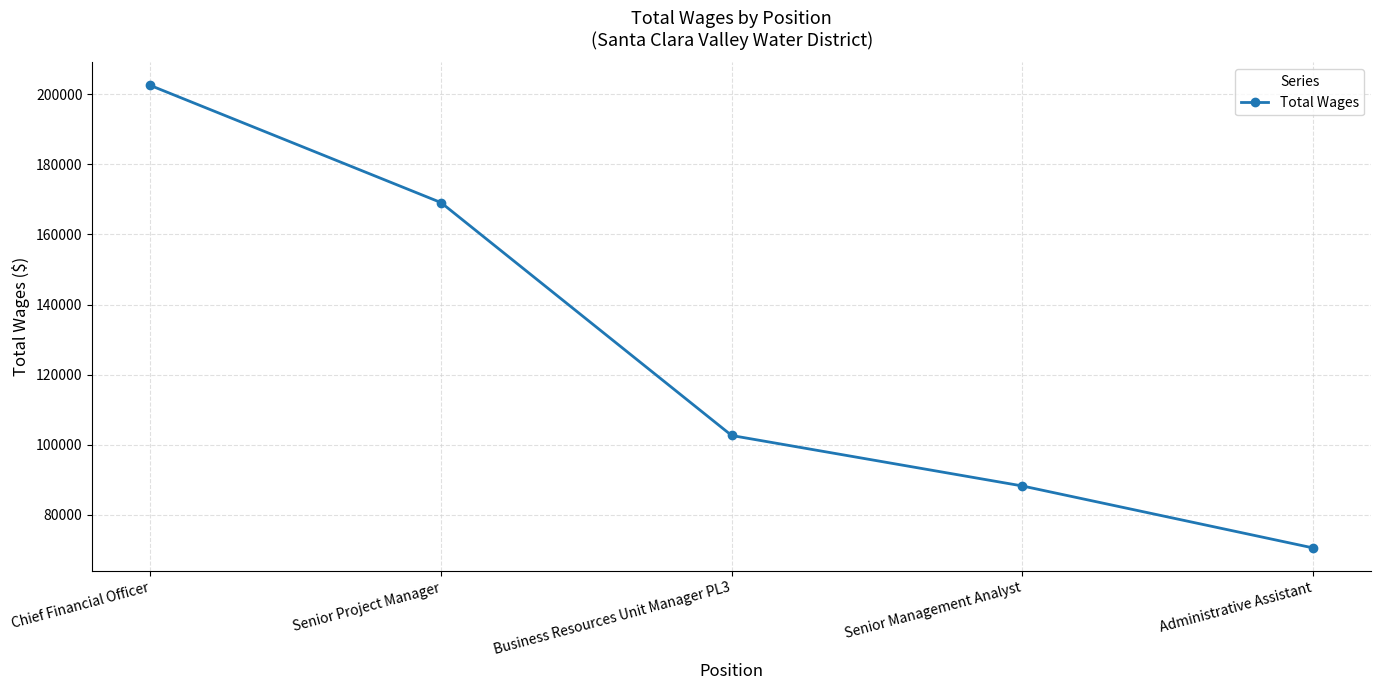

How many lines are shown in the chart?

1